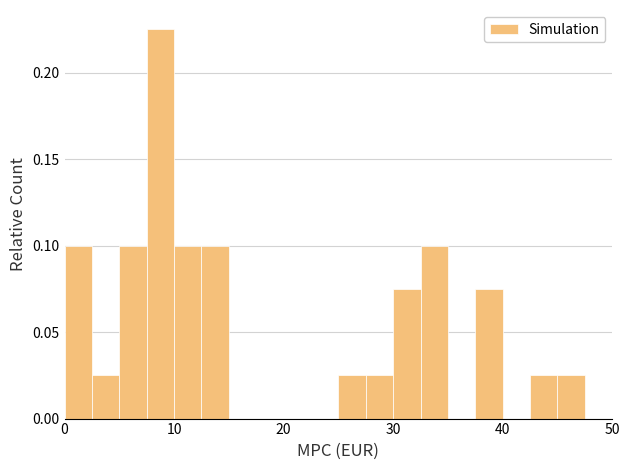

Read against the x-axis, roughly where is the centre of the tallest bar?

9